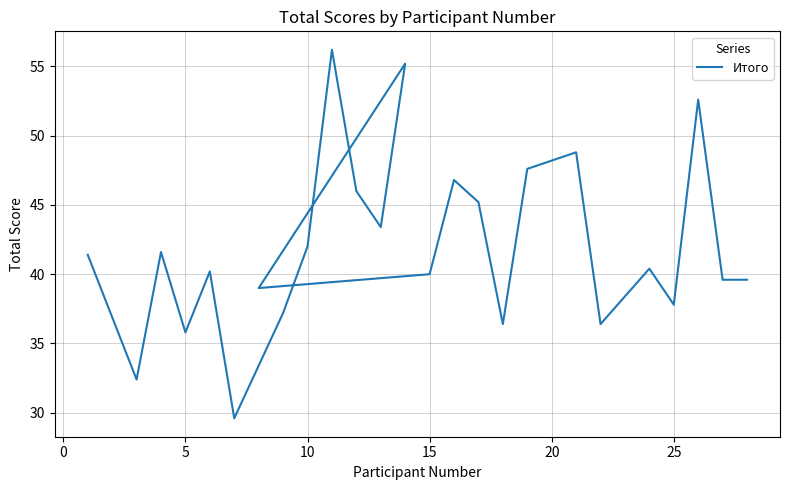

How many lines are shown in the chart?

1